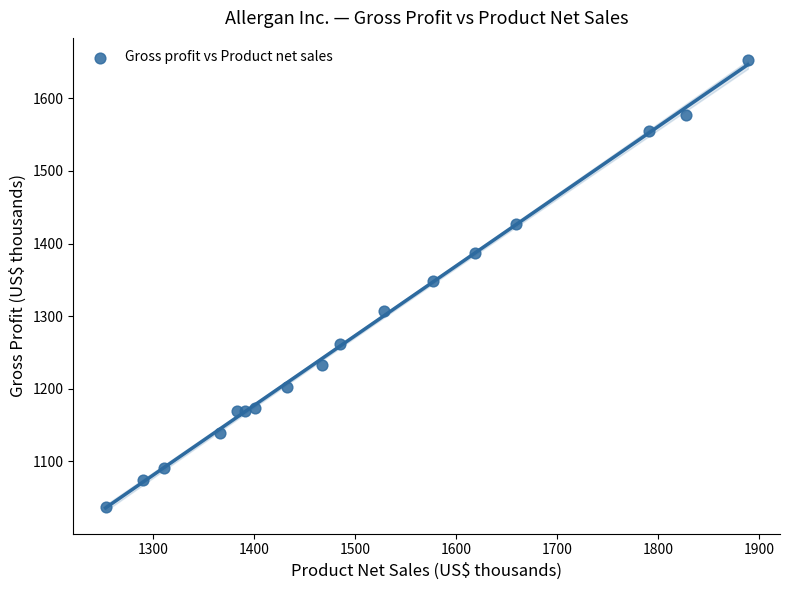

What is the range of X values (max minus min)?

636.2